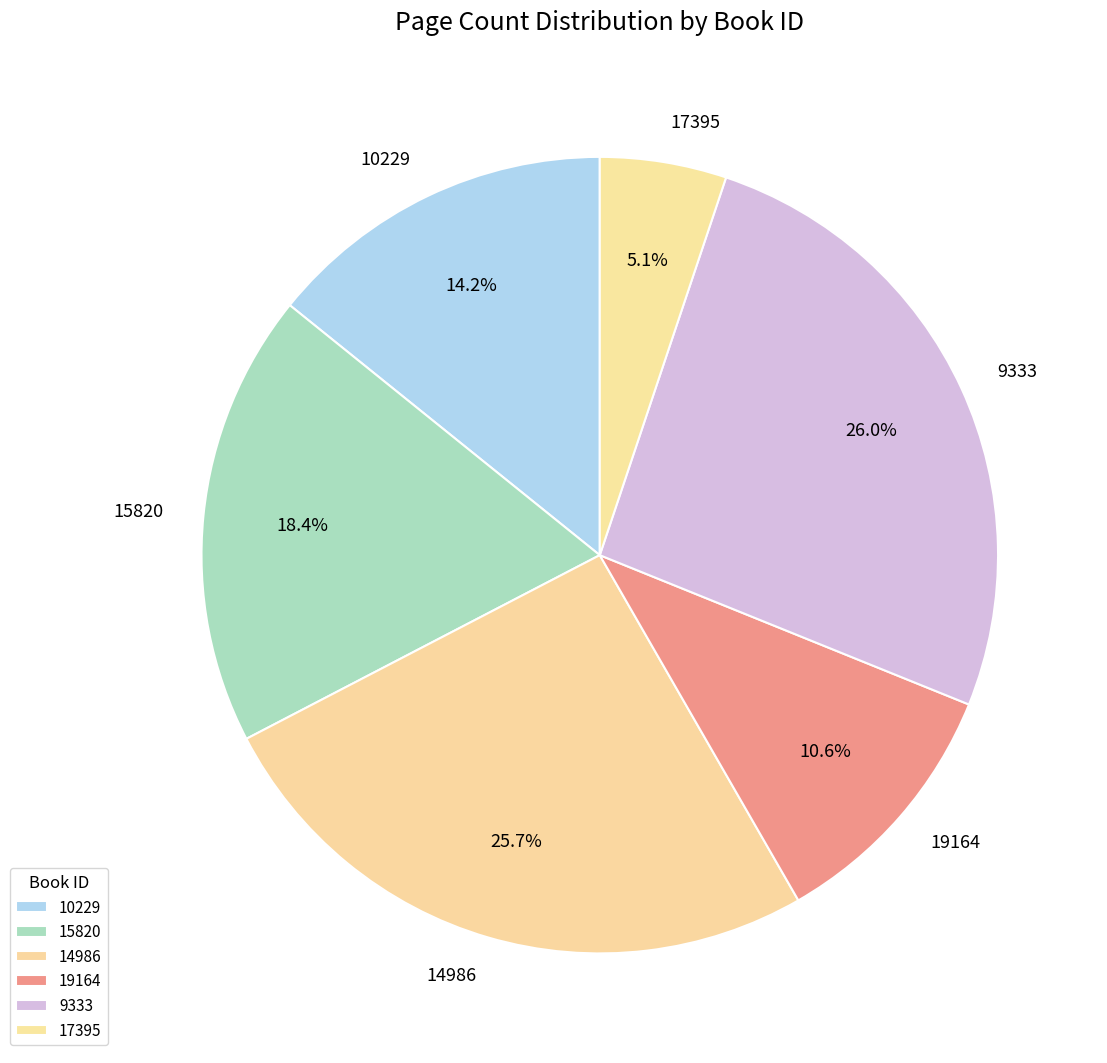

Does 17395 represent more than half of the total?

No